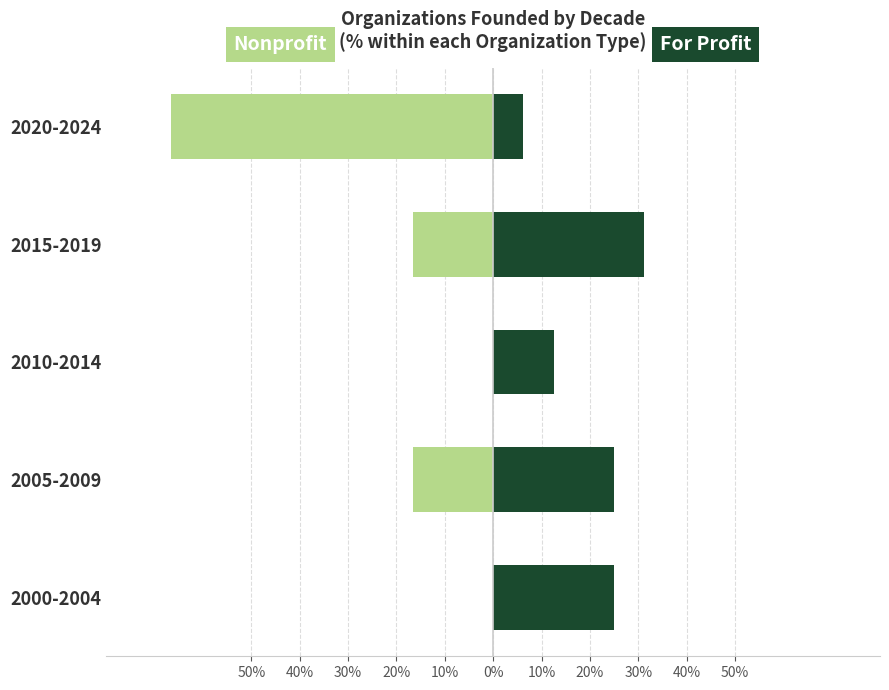

What is the difference between the maximum and minimum values in the Nonprofit series?

66.7